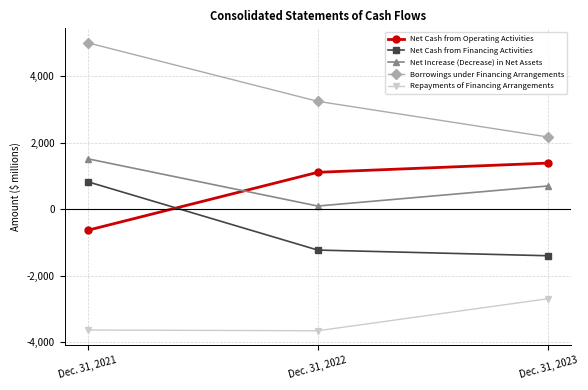

What is the difference between the Net Cash from Financing Activities values at Dec. 31, 2022 and Dec. 31, 2021?

2058